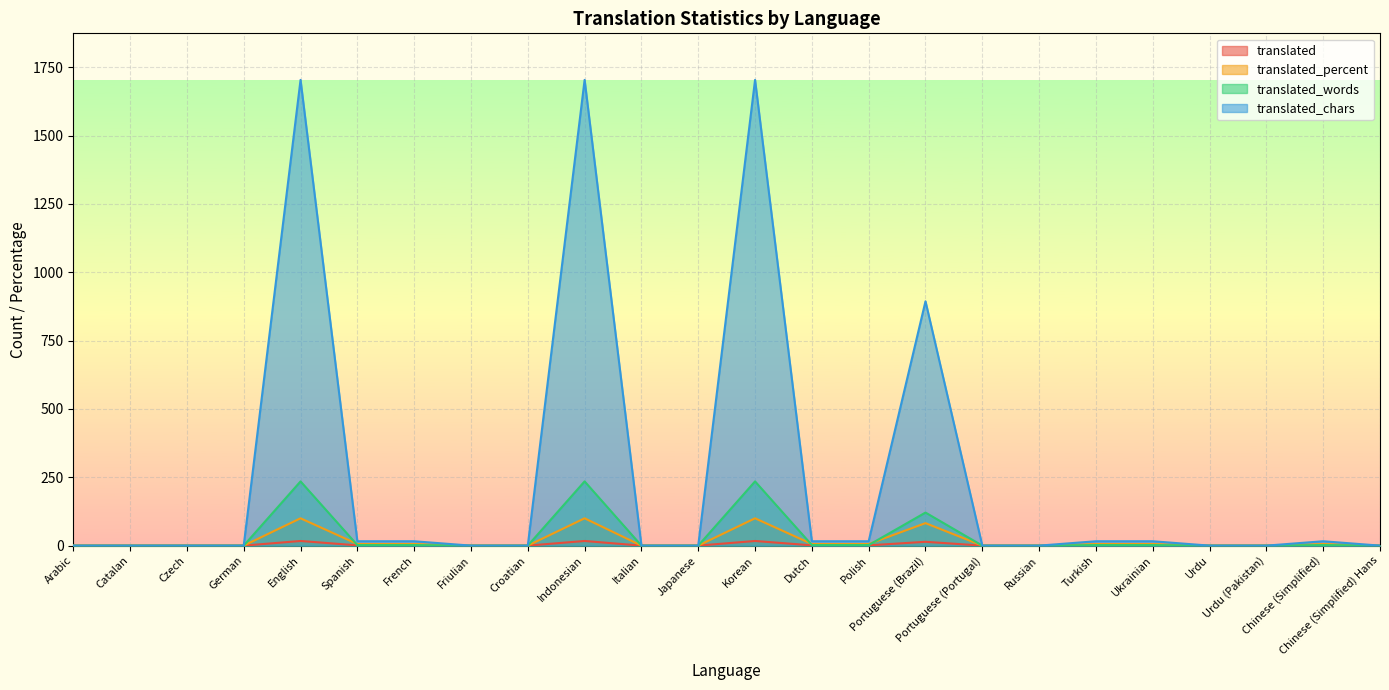

The value of translated at Catalan is -5.4. True or false?

False